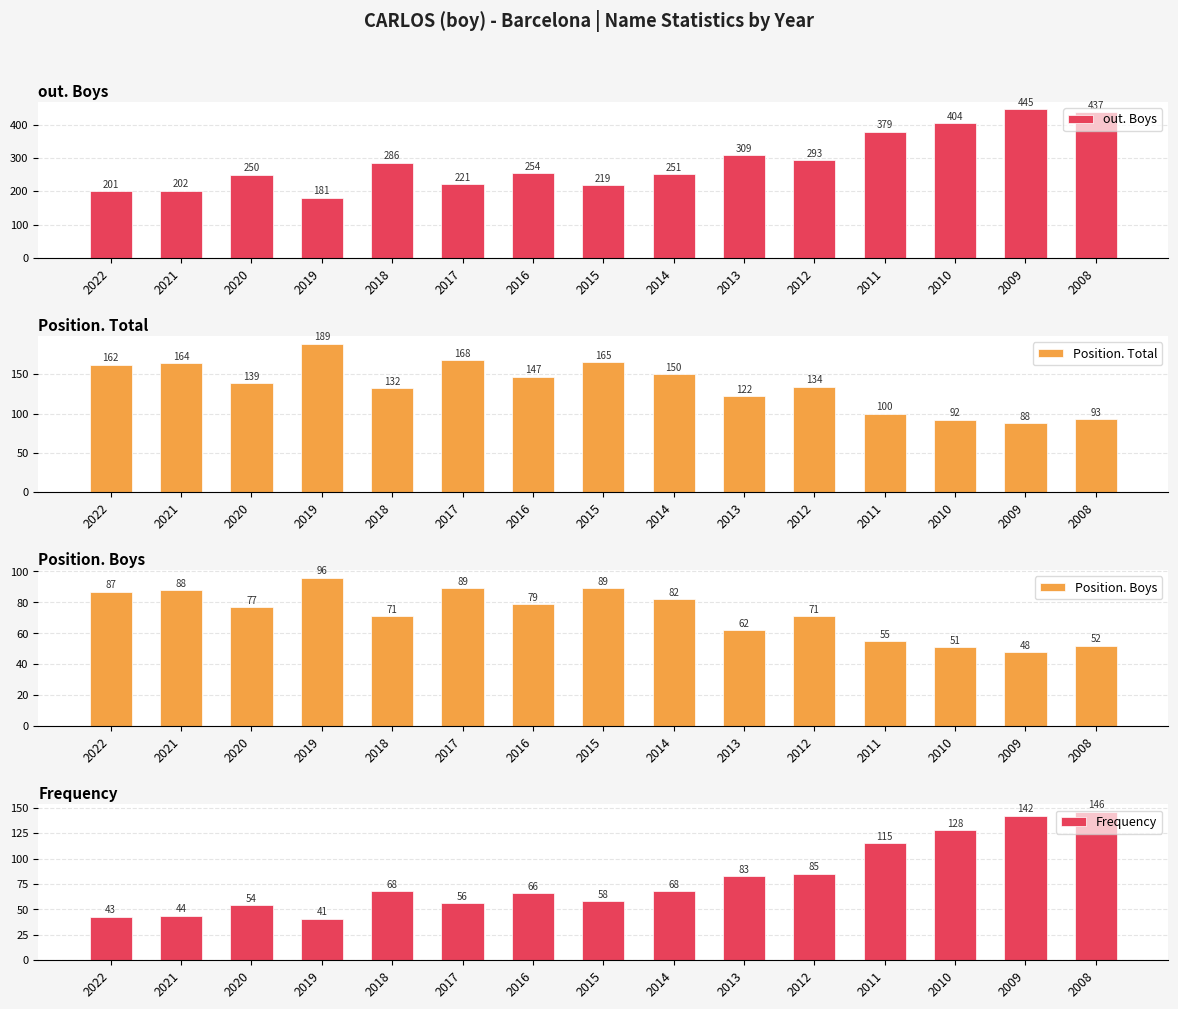

Is the value of out. Boys at 2017 greater than the value of Position. Boys at 2013?

Yes